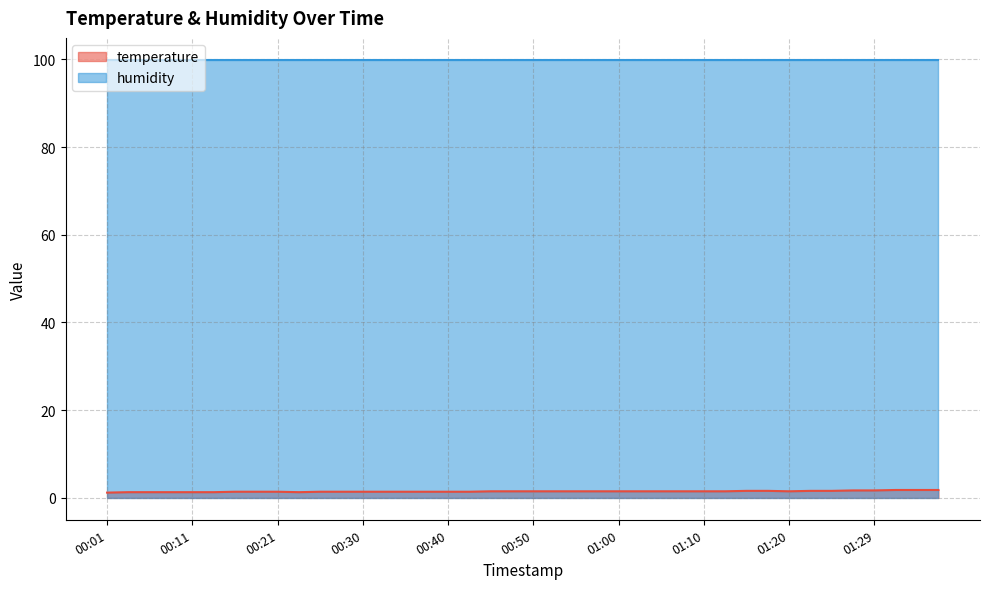

What is the greatest value displayed?

99.9